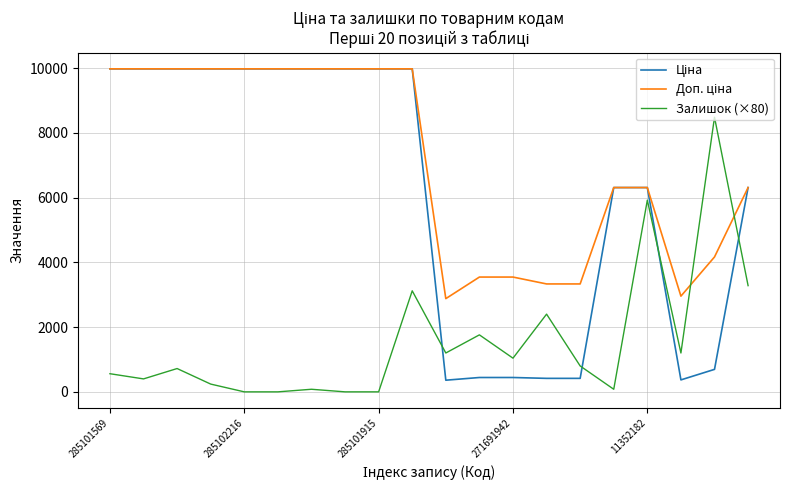

What is the maximum value shown in the chart?

9975.0